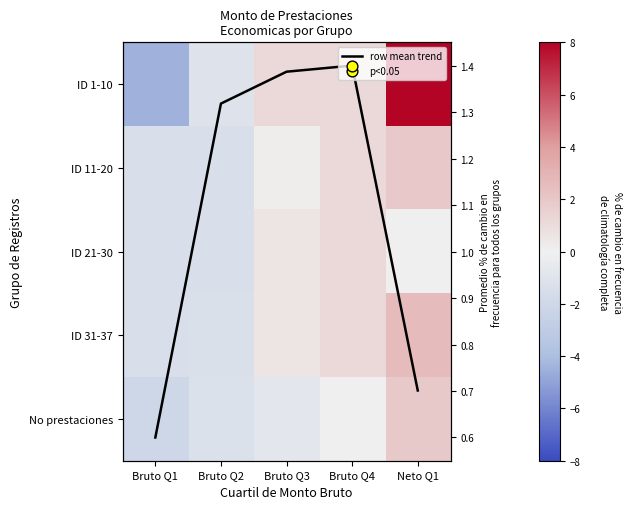

Count the number of categories in the chart.

5